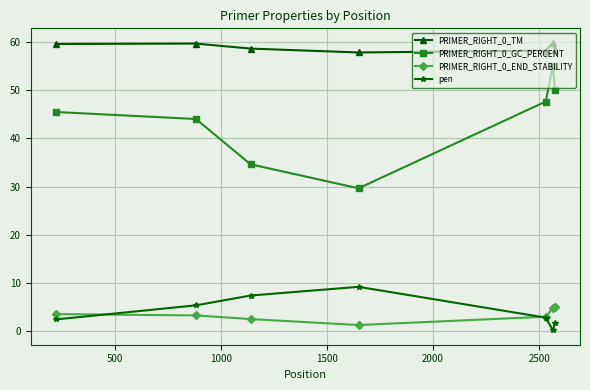

True or false: PRIMER_RIGHT_0_TM has more than 0 interior local peaks.

True